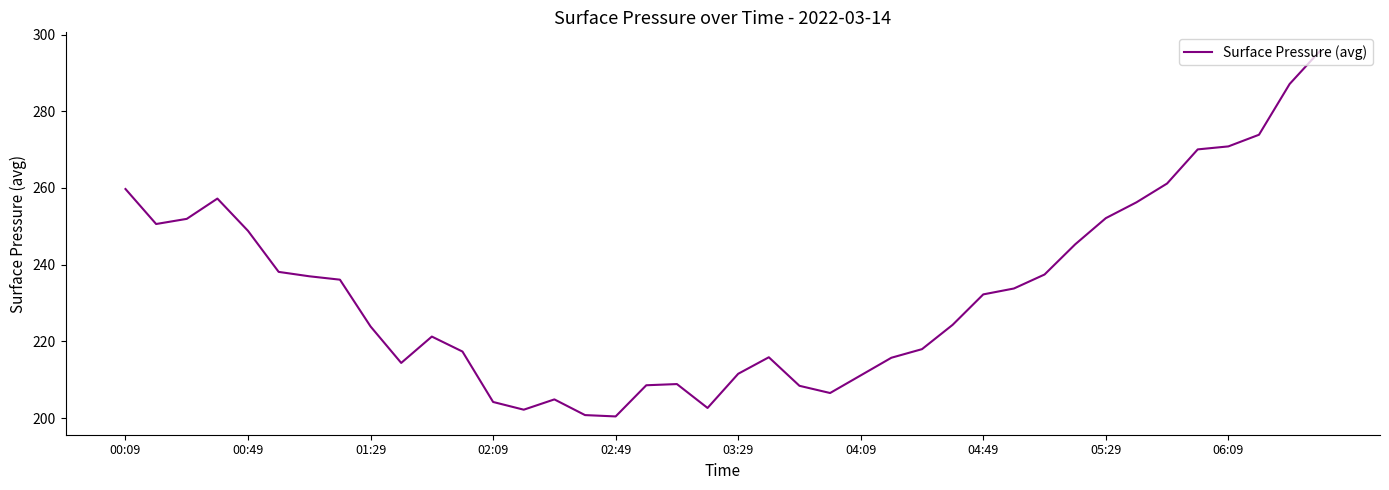

What is the maximum value shown in the chart?

295.8